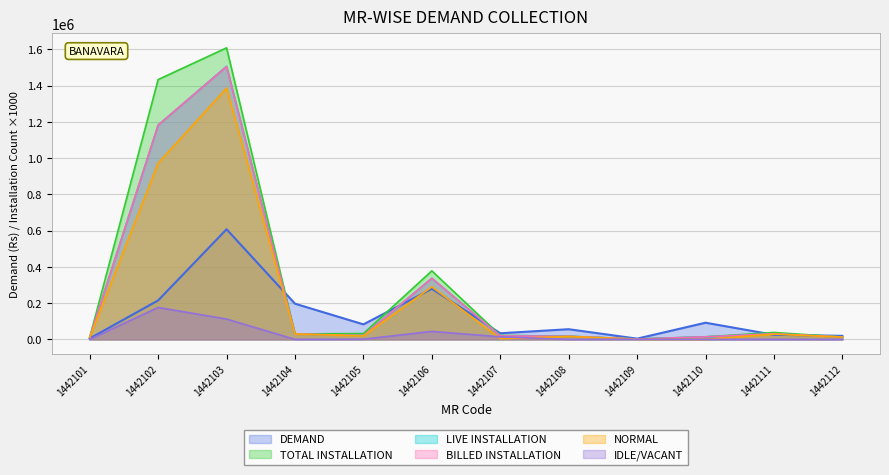

What is the sum of all LIVE INSTALLATION values?

3183000